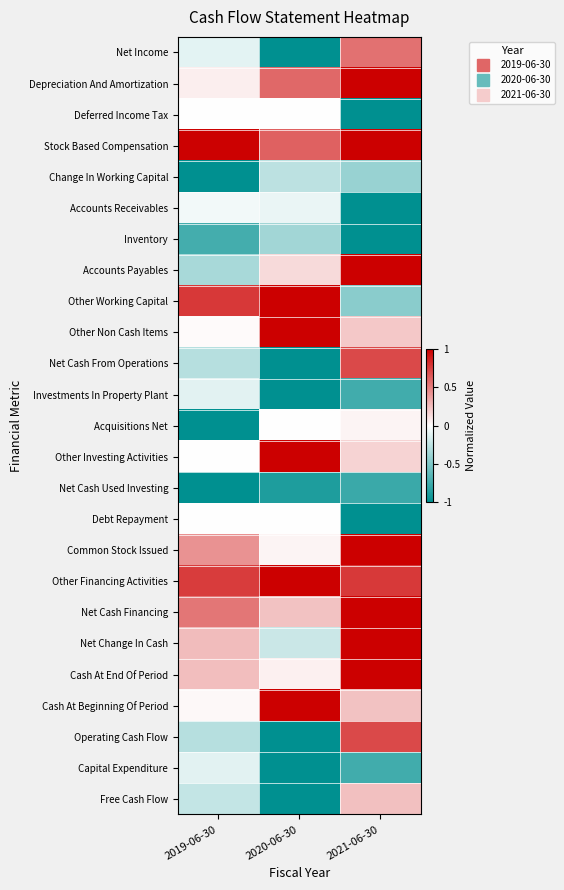

At which category does the chart reach its peak across all series?

2021-06-30